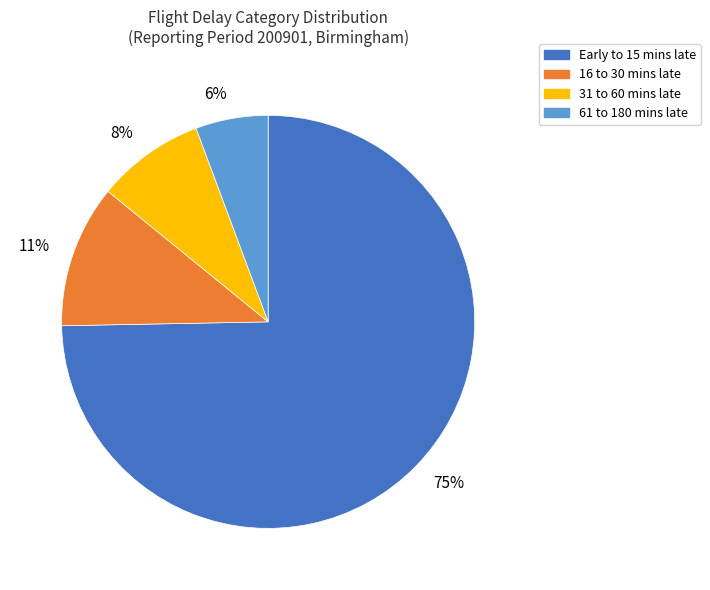

Rank the categories by value from lowest to highest.

6%, 8%, 11%, 75%